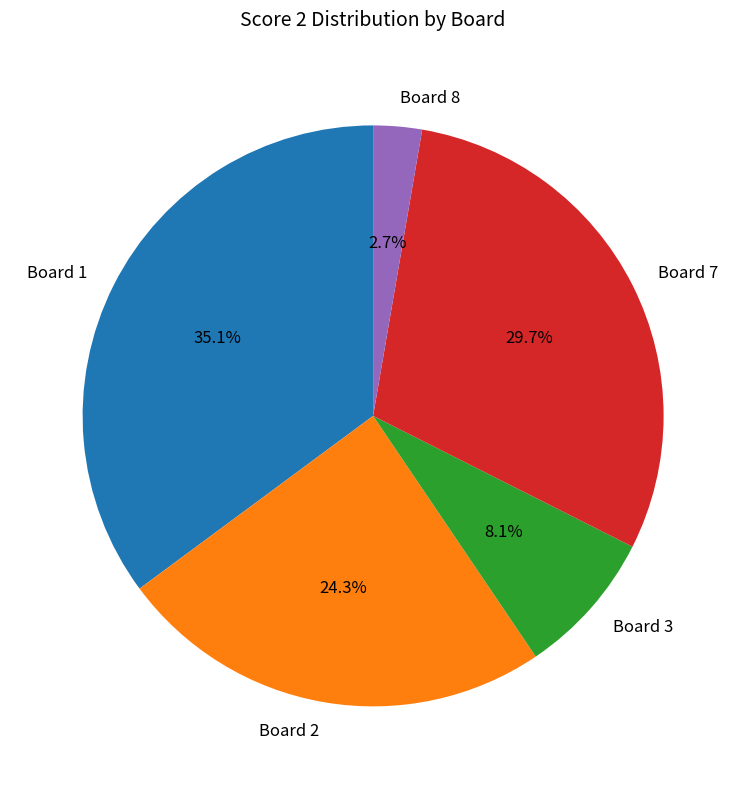

Rank the categories by value from highest to lowest.

Board 1, Board 7, Board 2, Board 3, Board 8